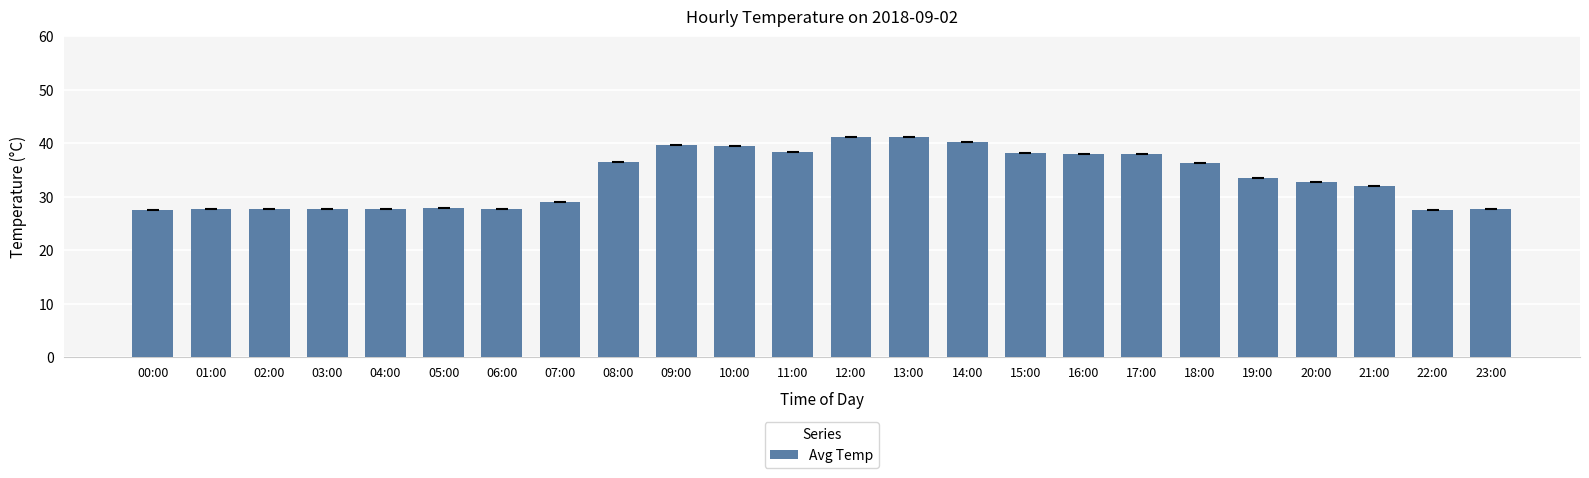

The chart shows a value of 23.1 at 13:00. True or false?

False